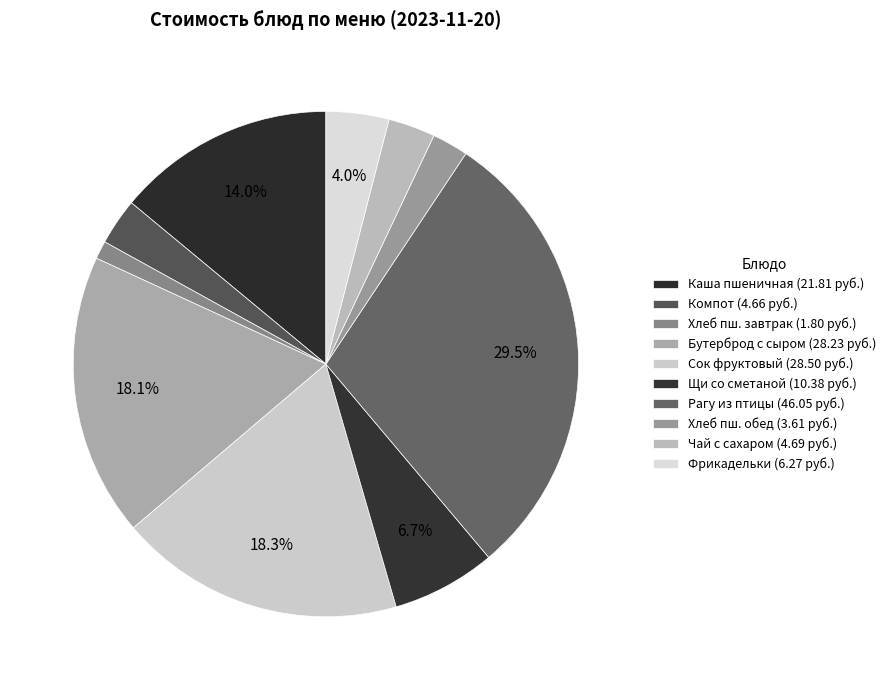

What is the largest slice in the pie chart?

рагу из птицы